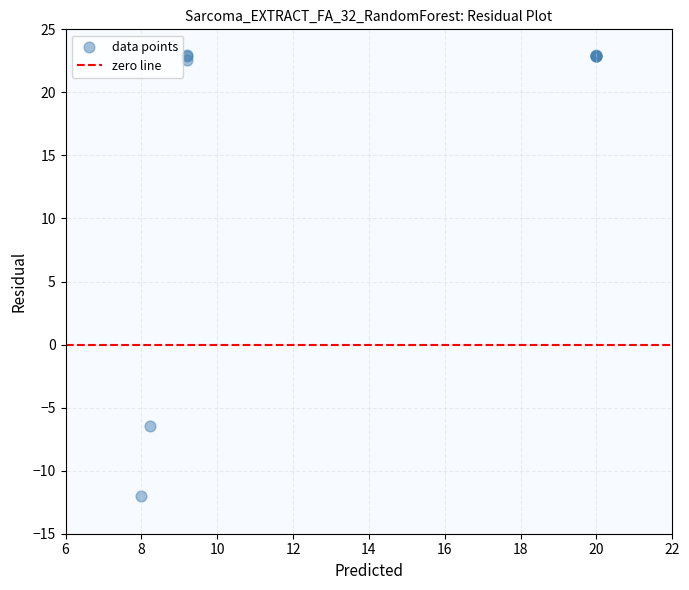

What Y value in the scatter plot is closest to 5?

-6.5